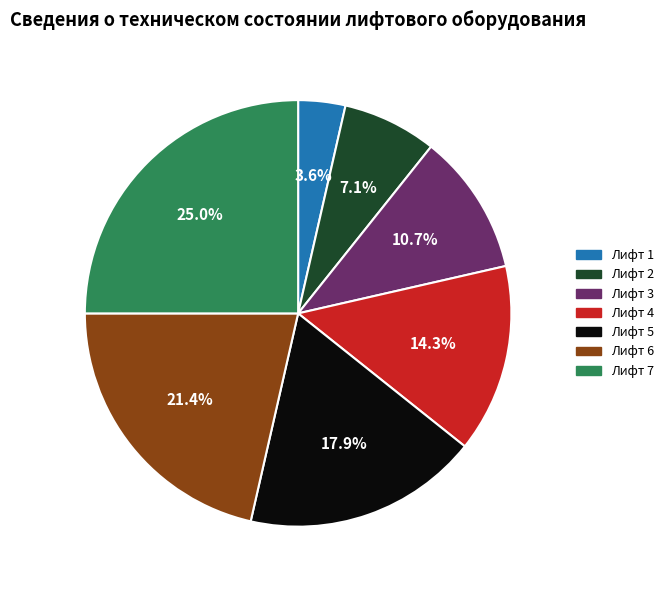

Combined, do Лифт 2 and Лифт 7 account for over 50%?

No